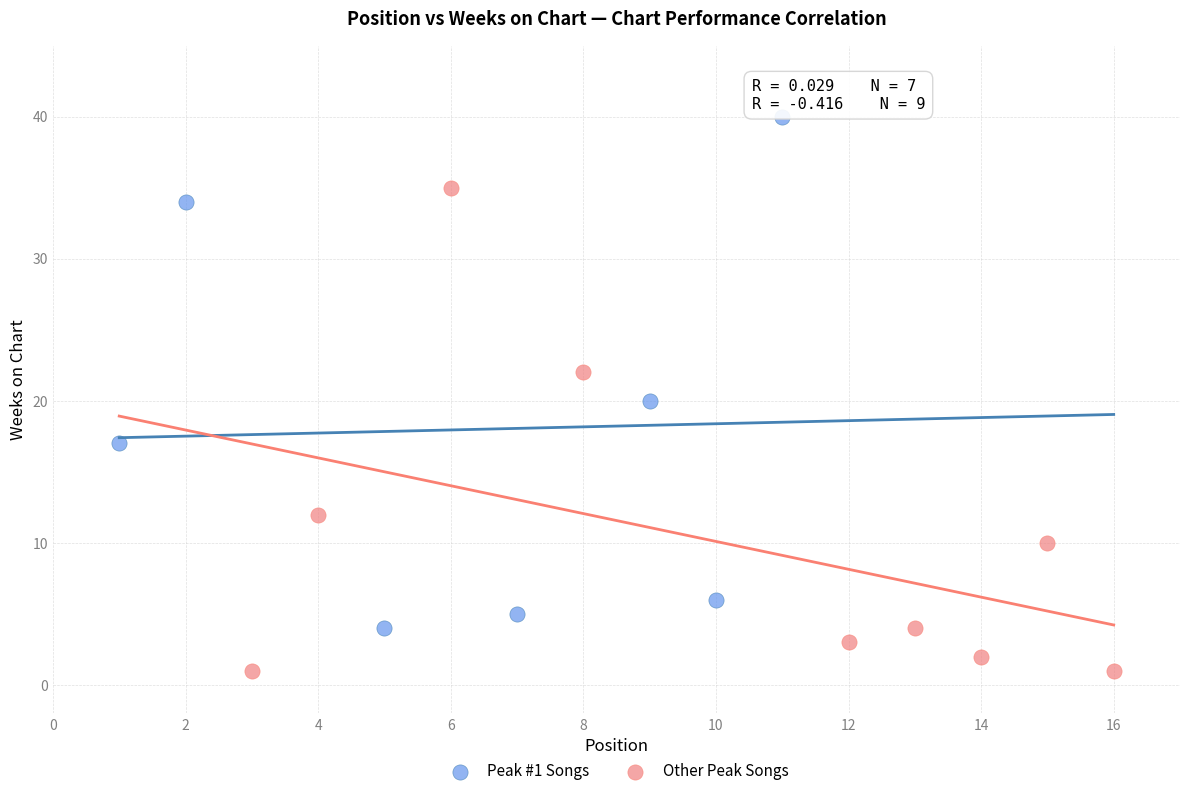

Which series contains the highest Y value?

Peak #1 Songs